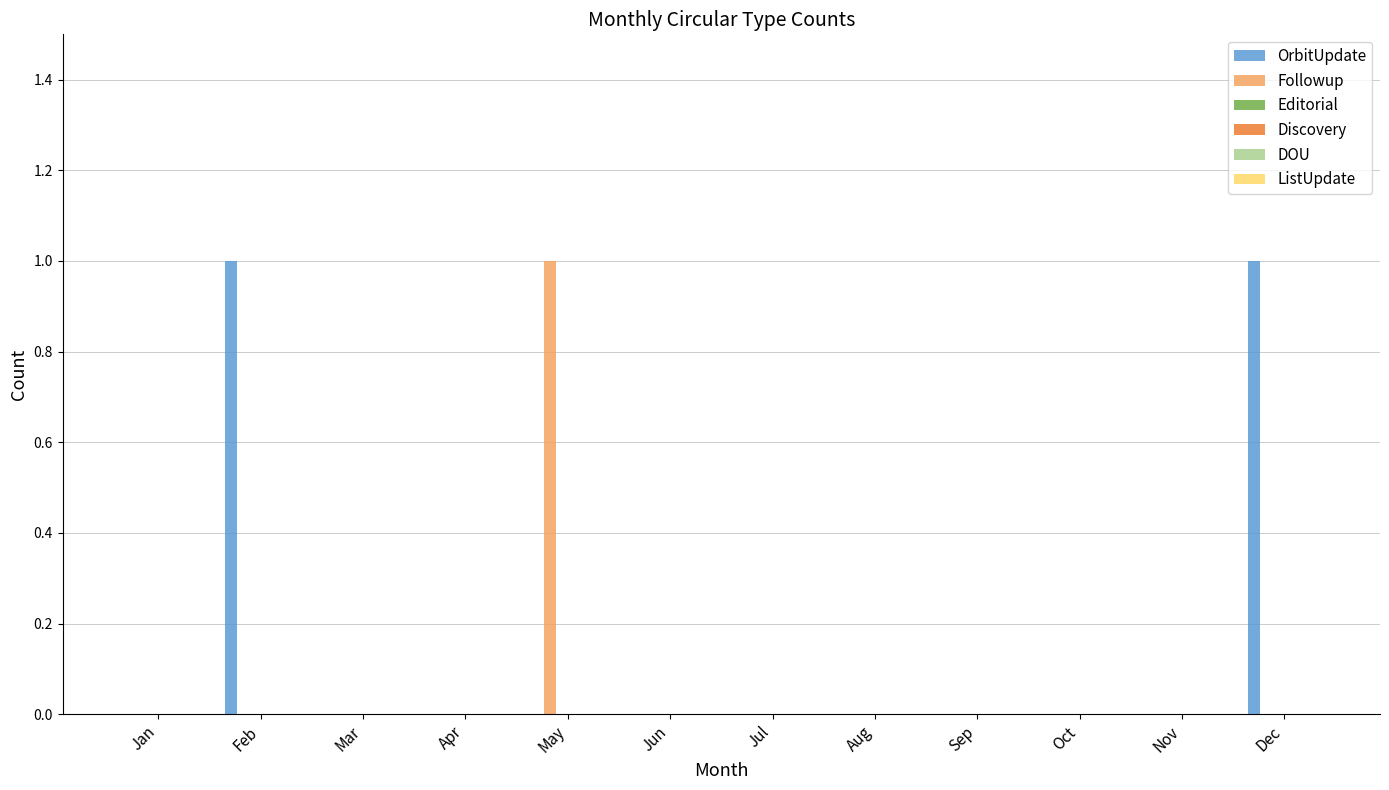

How many series are shown in this chart?

2